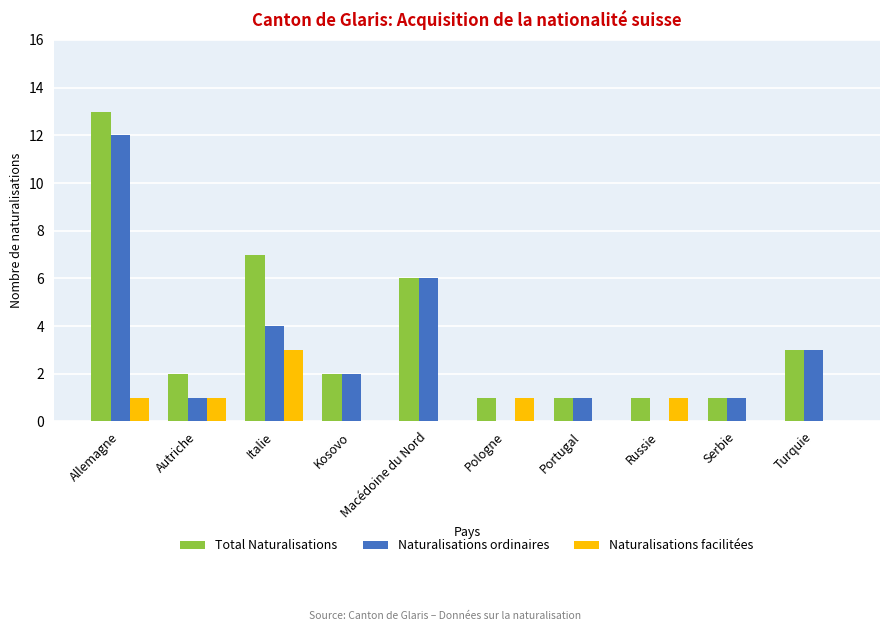

What is the maximum value shown in the chart?

13